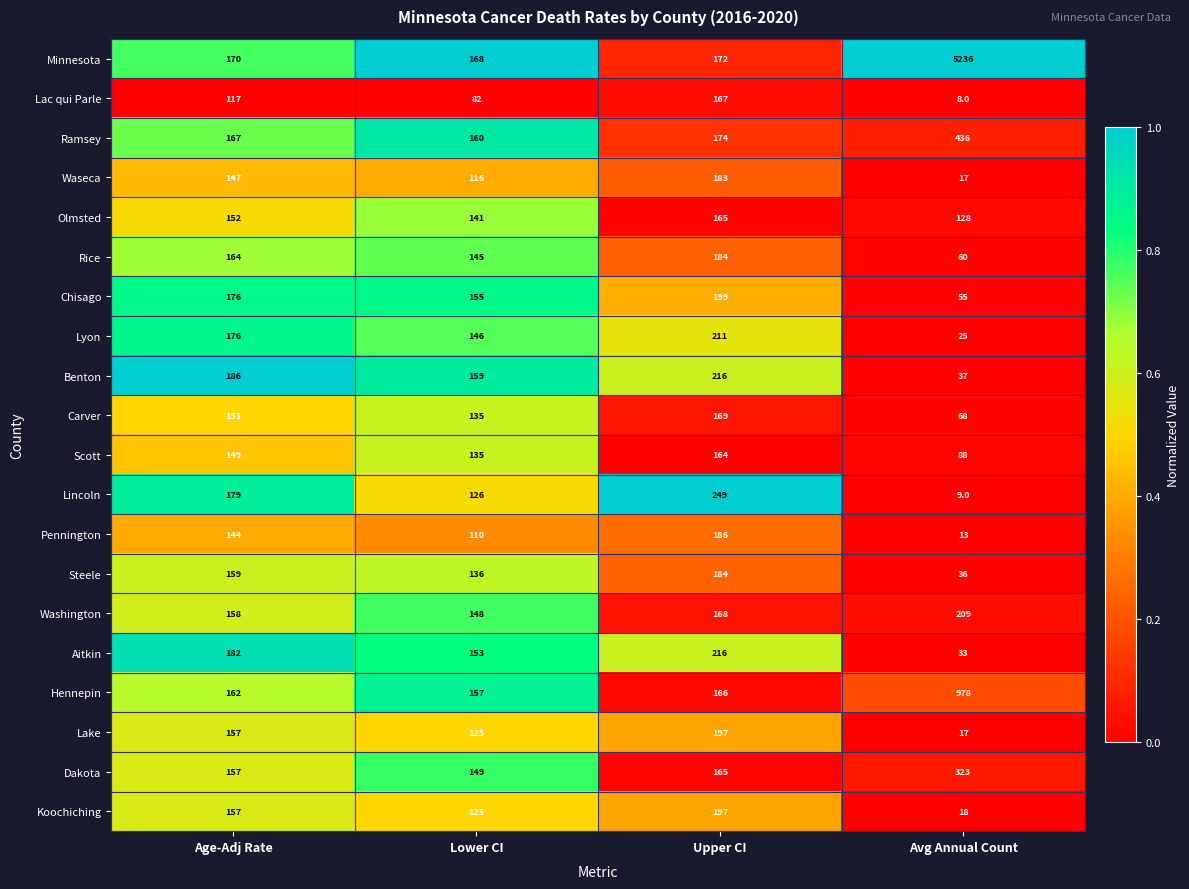

What is the maximum value shown in the chart?

5236